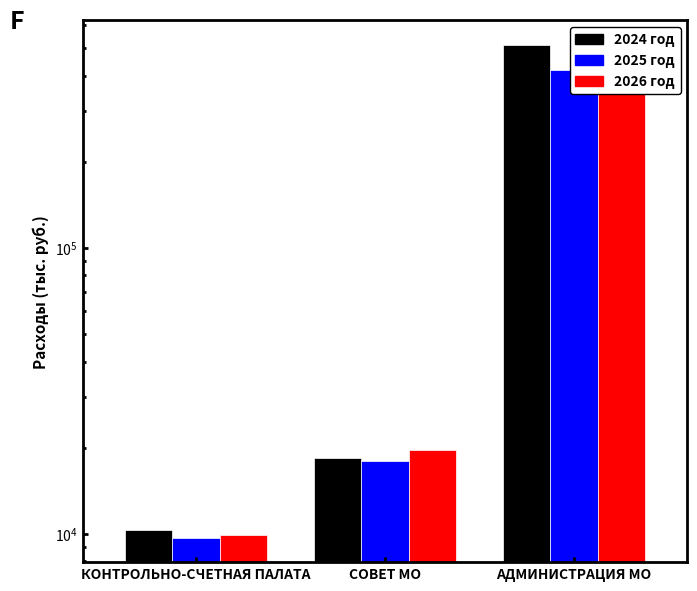

What is the sum of the 2026 год values at СОВЕТ МО and КОНТРОЛЬНО-СЧЕТНАЯ ПАЛАТА?

29487.3